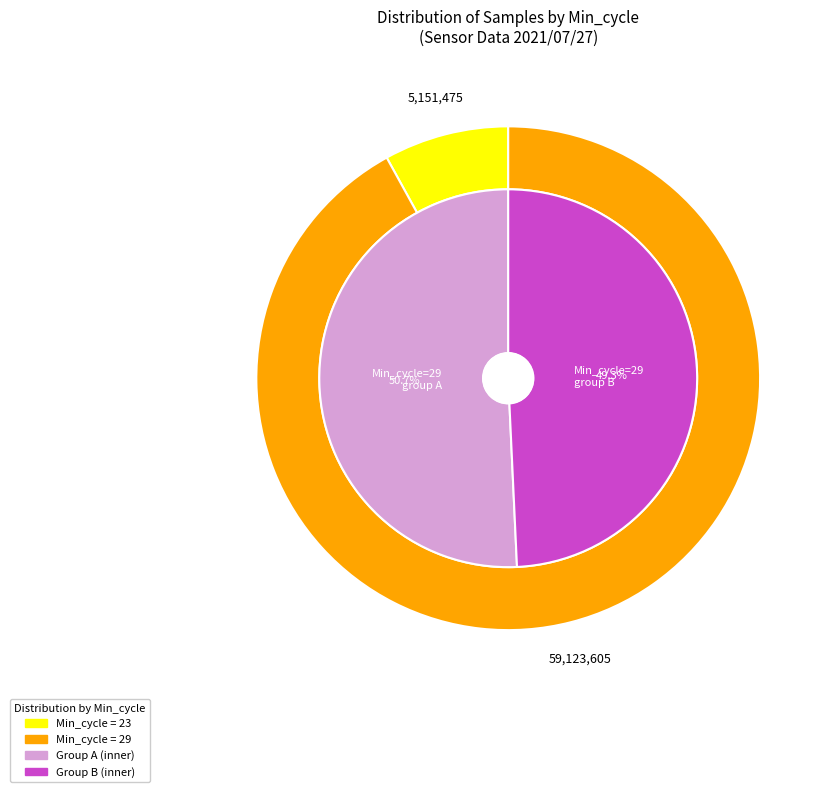

Is it true that 29 is 3% of the pie?

False